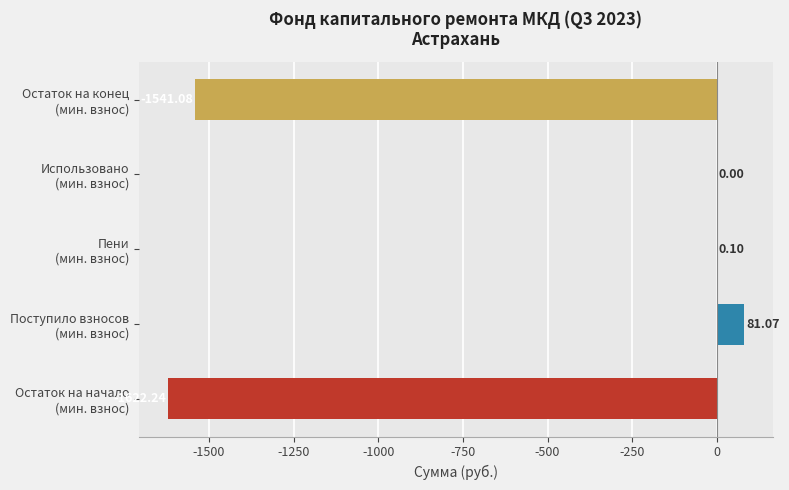

How many categories are shown in the chart?

5